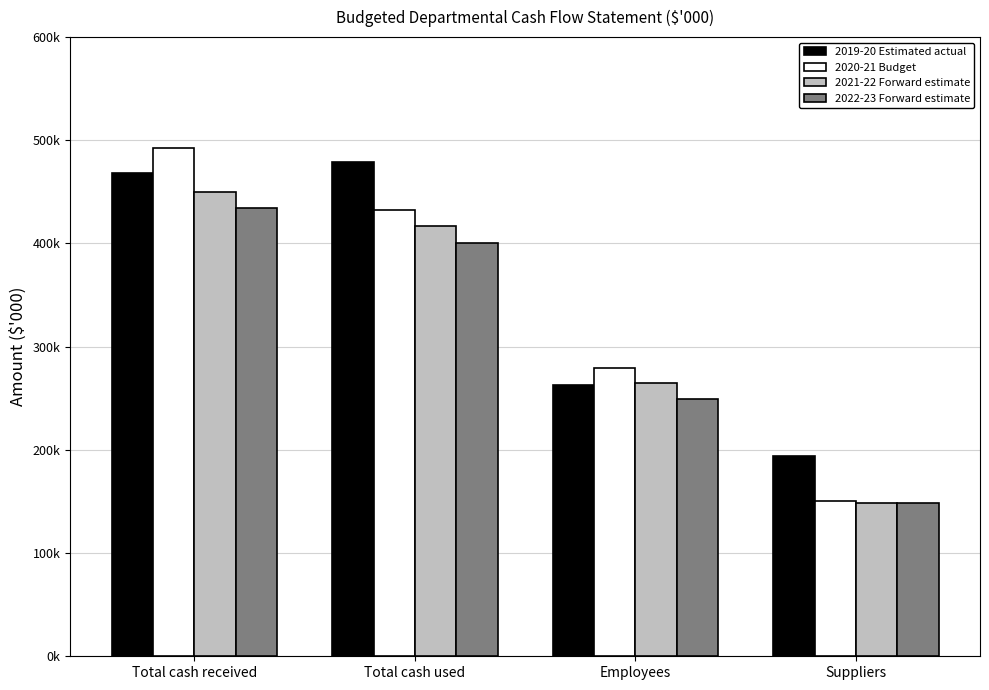

What are all the series names shown in the legend?

2019-20 Estimated actual, 2020-21 Budget, 2021-22 Forward estimate, 2022-23 Forward estimate